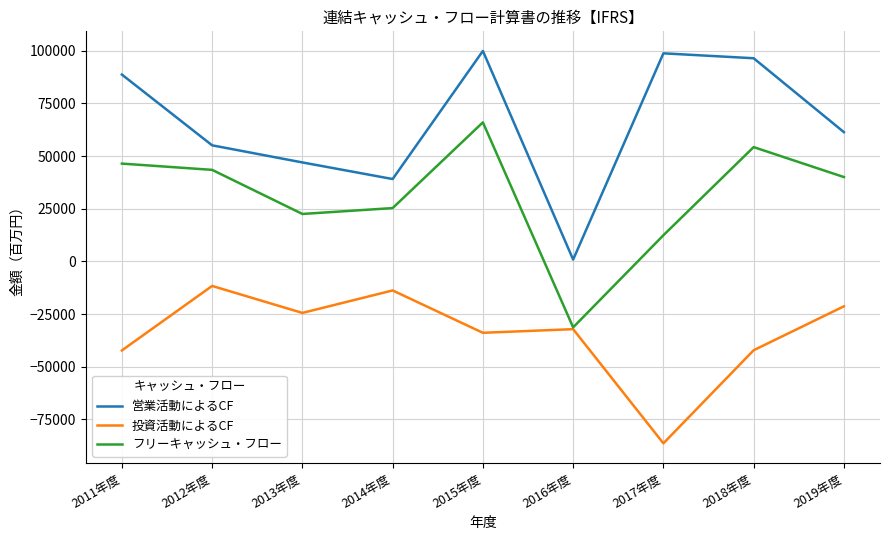

Rank the series by their maximum value, from highest to lowest.

営業活動によるCF, フリーキャッシュ・フロー, 投資活動によるCF